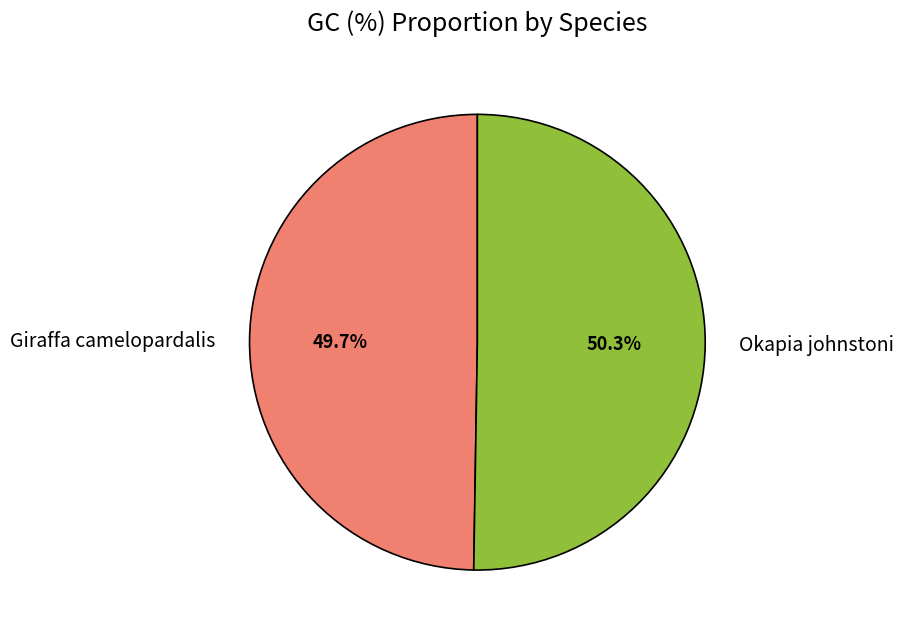

Approximately how many times larger is the value at Okapia johnstoni compared to Giraffa camelopardalis?

1.0